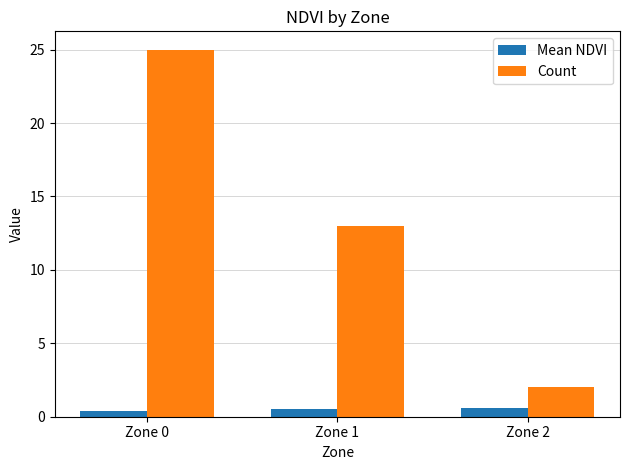

At how many categories does at least one series exceed 24?

1